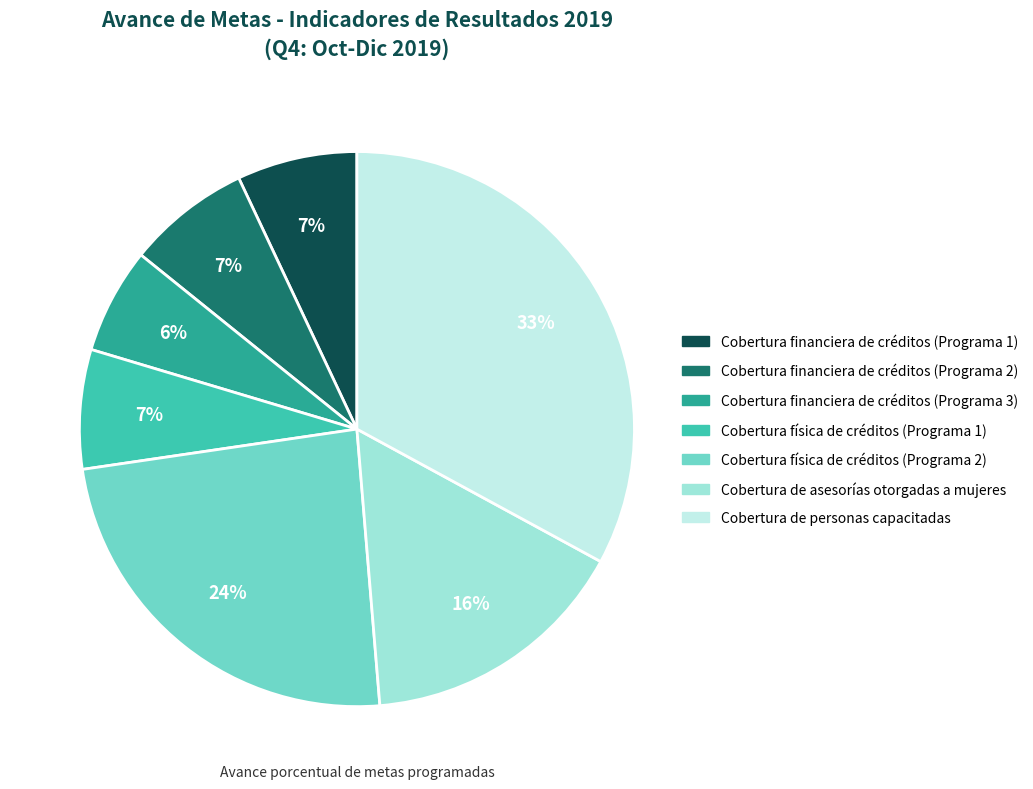

To the nearest percent, what percentage of the pie is Cobertura financiera de créditos (Programa 3)?

6%